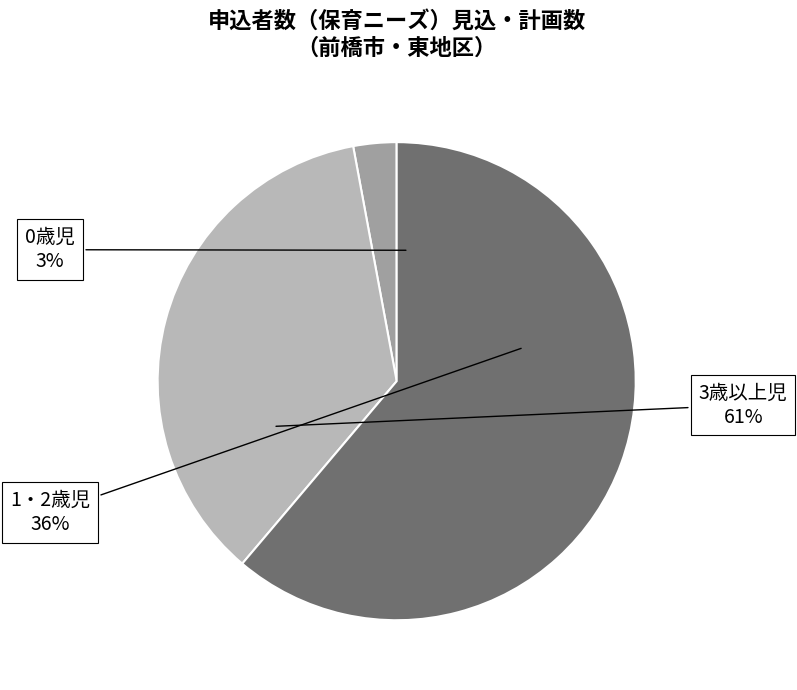

How many slices are in this pie chart?

3